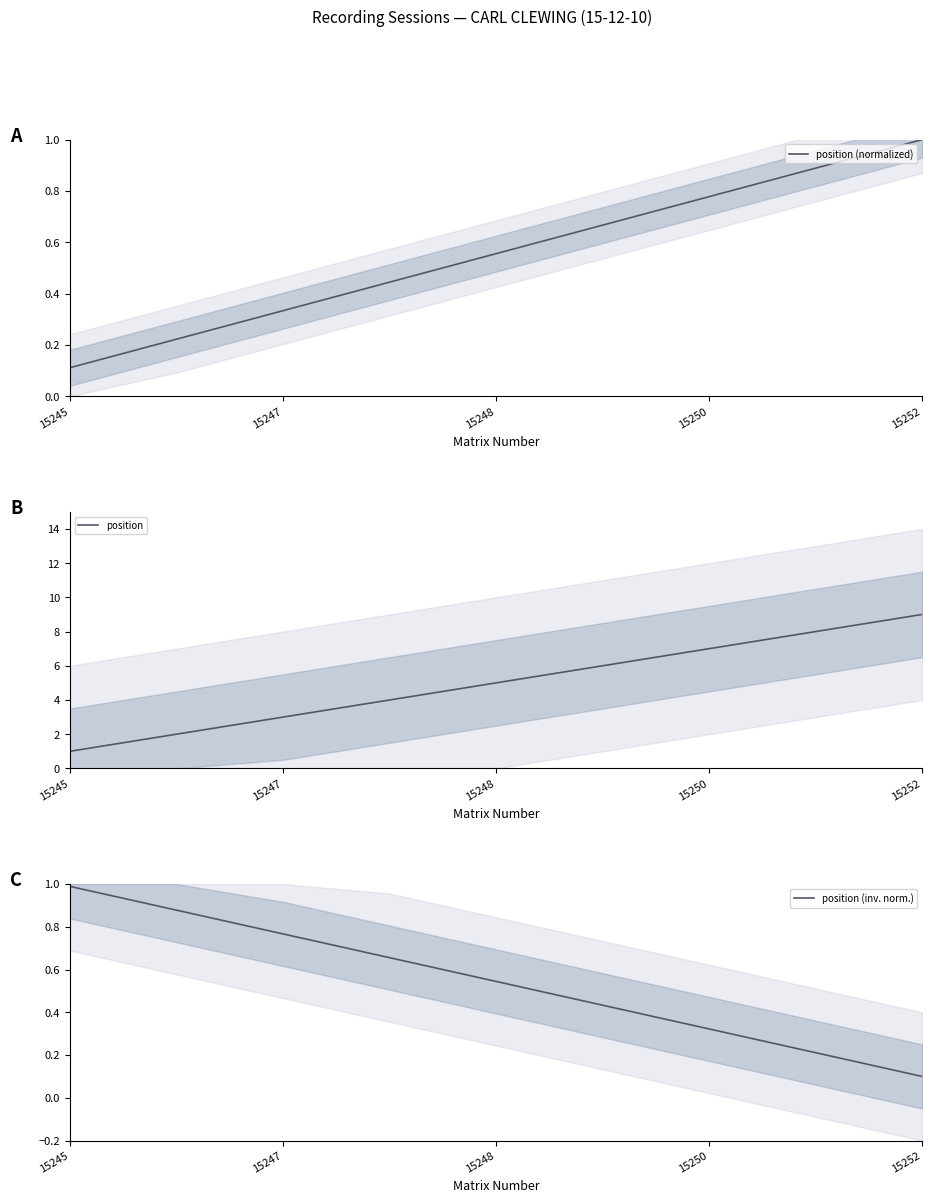

True or false: position has more than 1 interior local peaks.

False